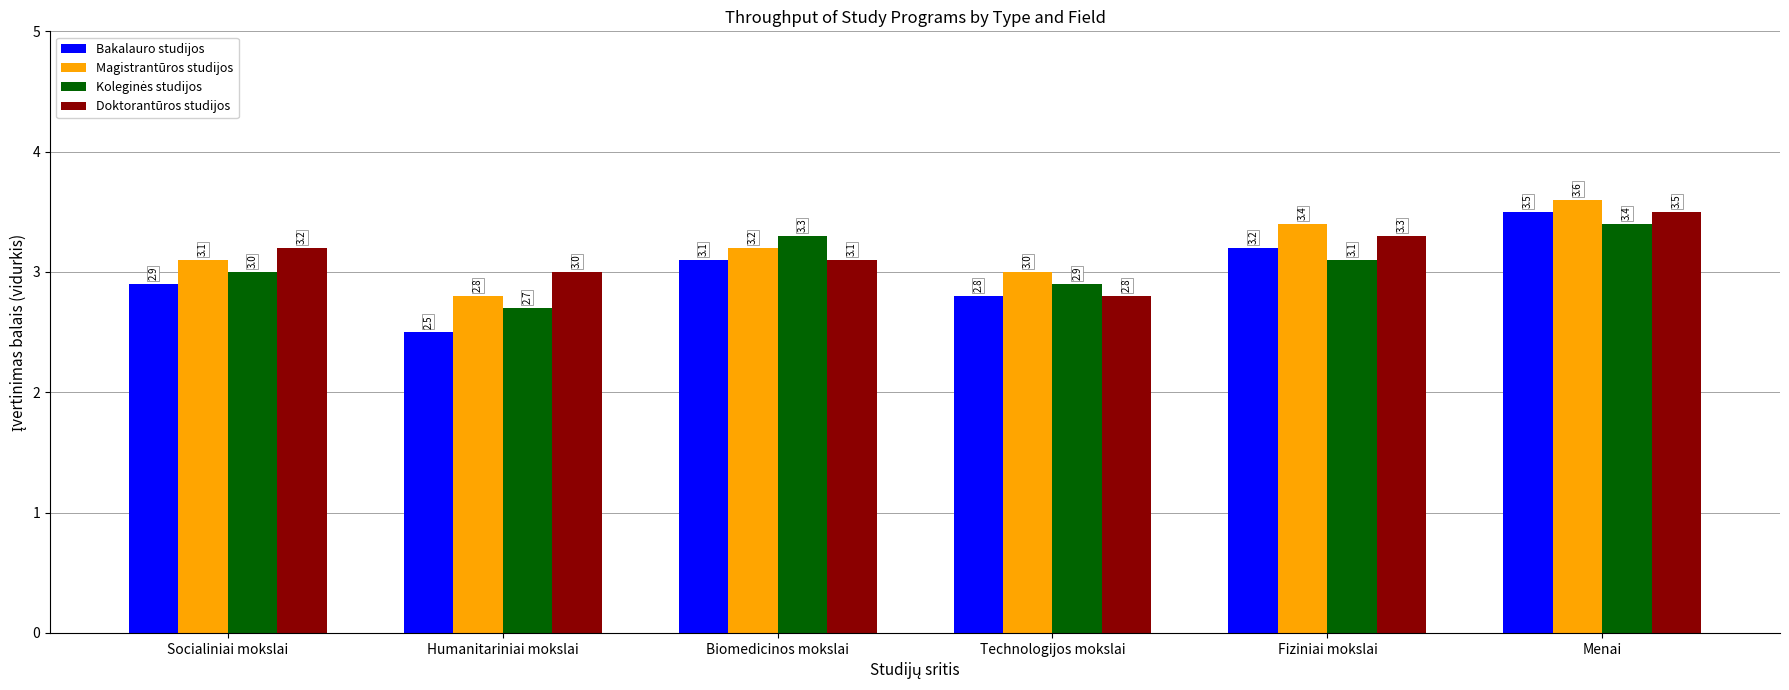

What is the sum of the Magistrantūros studijos values at Biomedicinos mokslai and Menai?

6.8